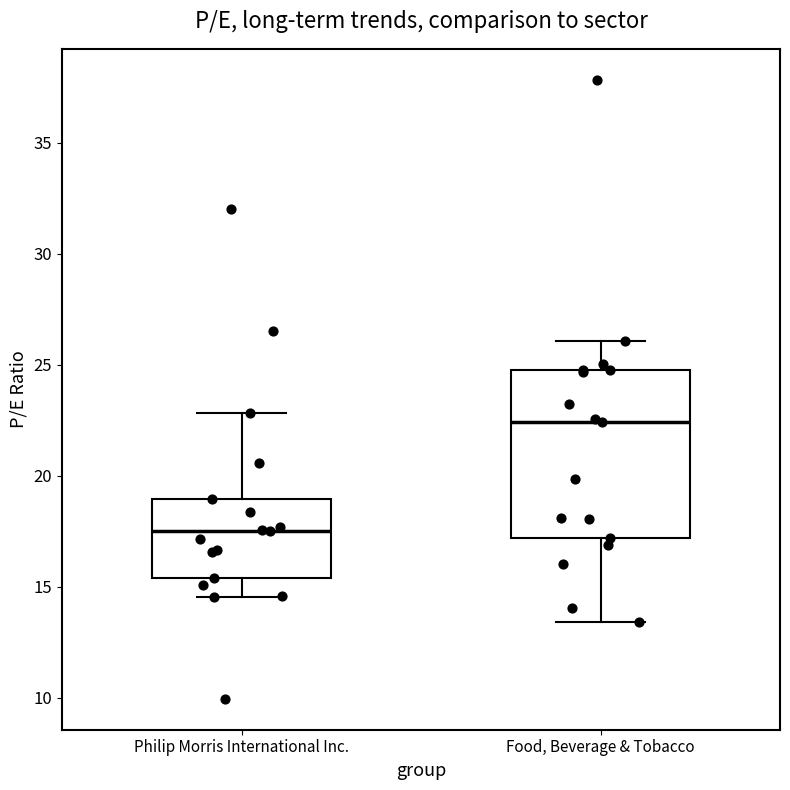

Comparing the boxes themselves (not the whiskers), which one is the tallest?

Food, Beverage & Tobacco